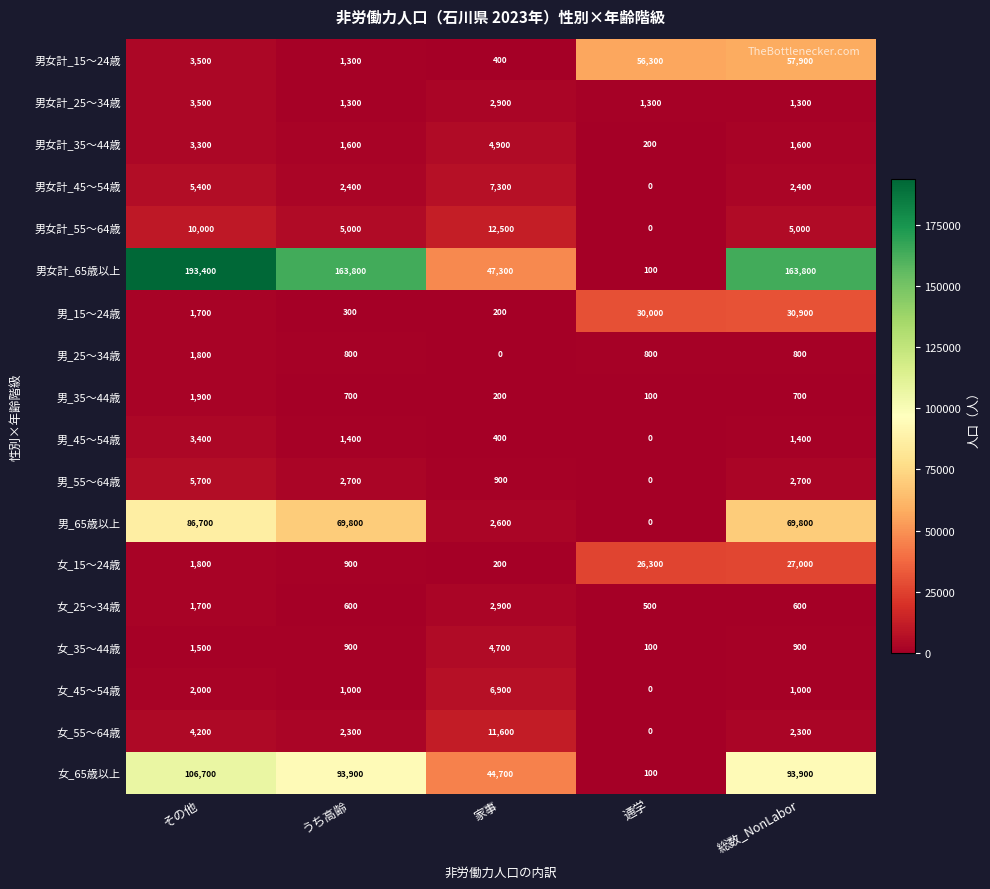

The value of 男女計_55～64歳 at 通学 is 0. True or false?

True